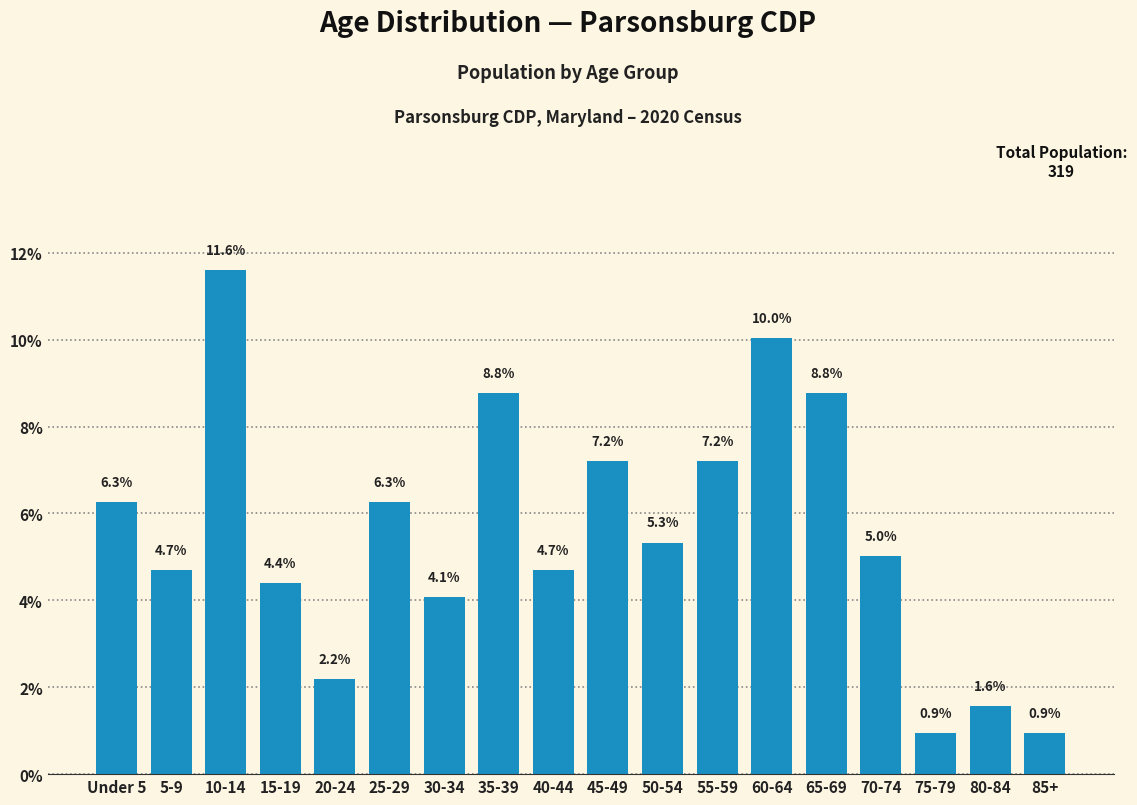

Reading right to left, what are all the values shown in this chart?

85+=0.9	80-84=1.6	75-79=0.9	70-74=5.0	65-69=8.8	60-64=10.0	55-59=7.2	50-54=5.3	45-49=7.2	40-44=4.7	35-39=8.8	30-34=4.1	25-29=6.3	20-24=2.2	15-19=4.4	10-14=11.6	5-9=4.7	Under 5=6.3